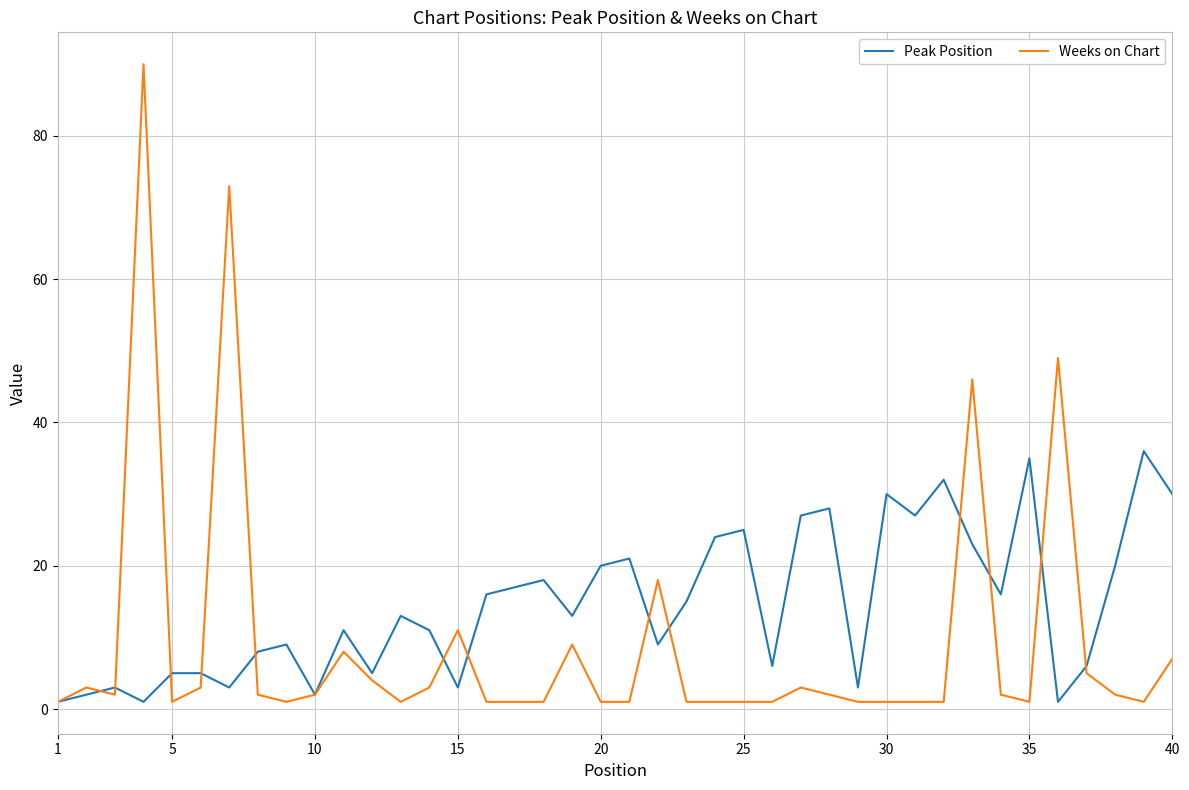

Which series has the largest total across all categories?

Peak Position